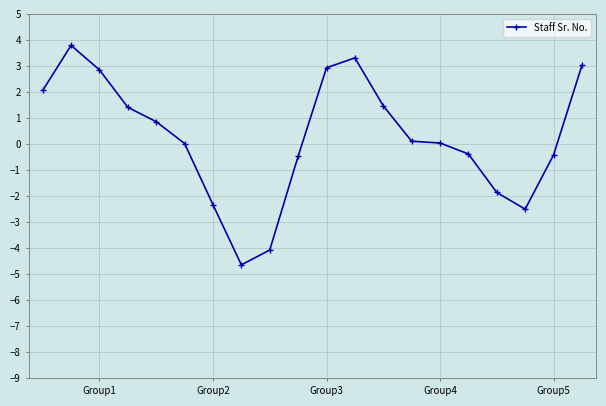

How many data points does each series have?

20